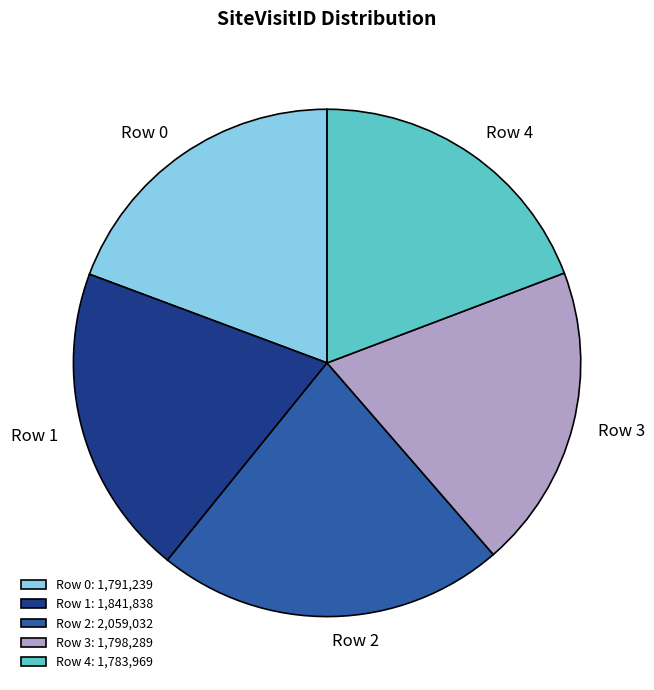

Is there a majority slice in this chart?

No